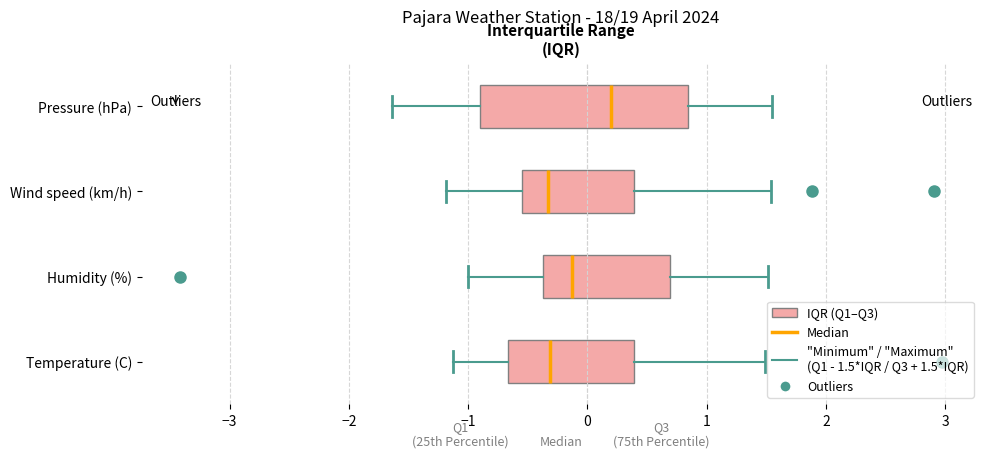

Comparing the boxes themselves (not the whiskers), which one is the widest?

Pressure (hPa)